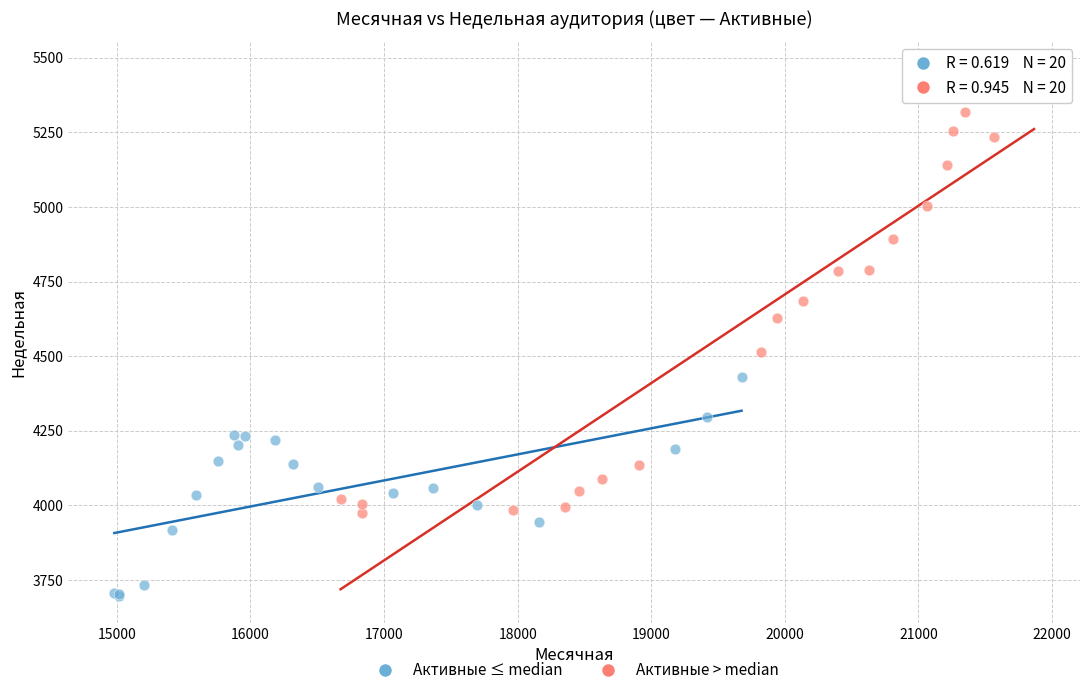

Which series contains the lowest Y value?

Активные ≤ median